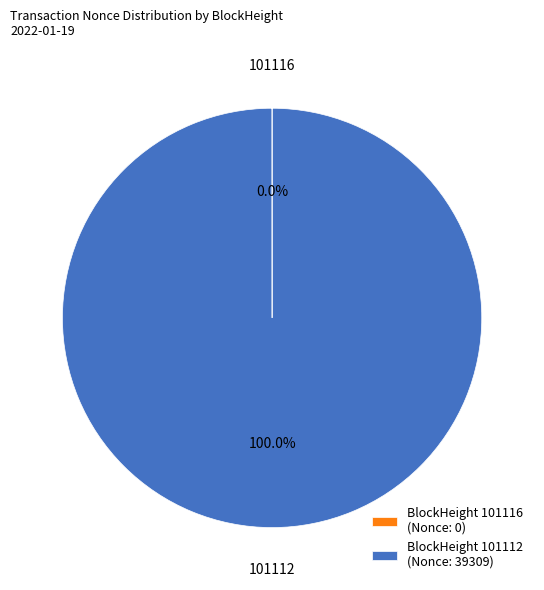

Is there any slice that represents more than half of the pie?

Yes